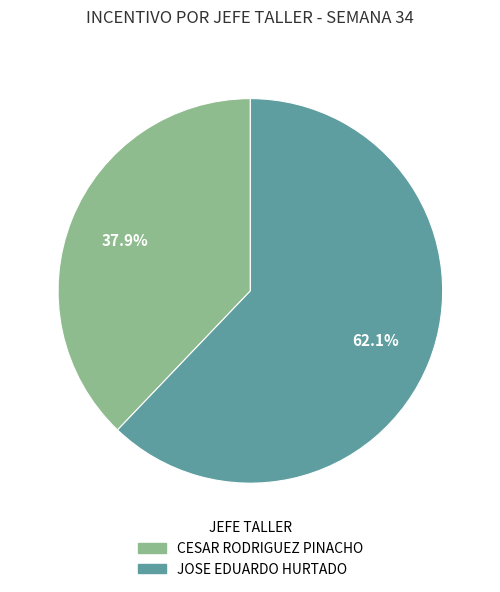

What portion of the pie excludes CESAR RODRIGUEZ PINACHO?

62.1%